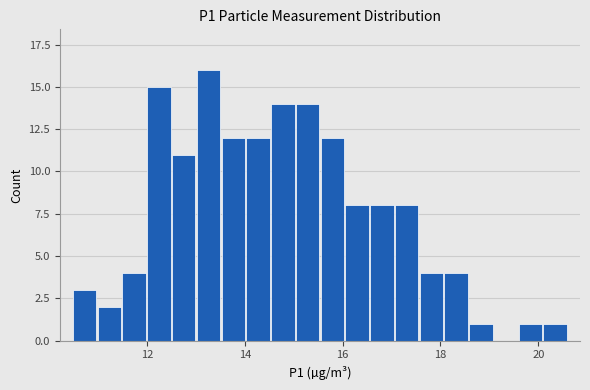

Read against the x-axis, roughly where is the centre of the tallest bar?

13.2